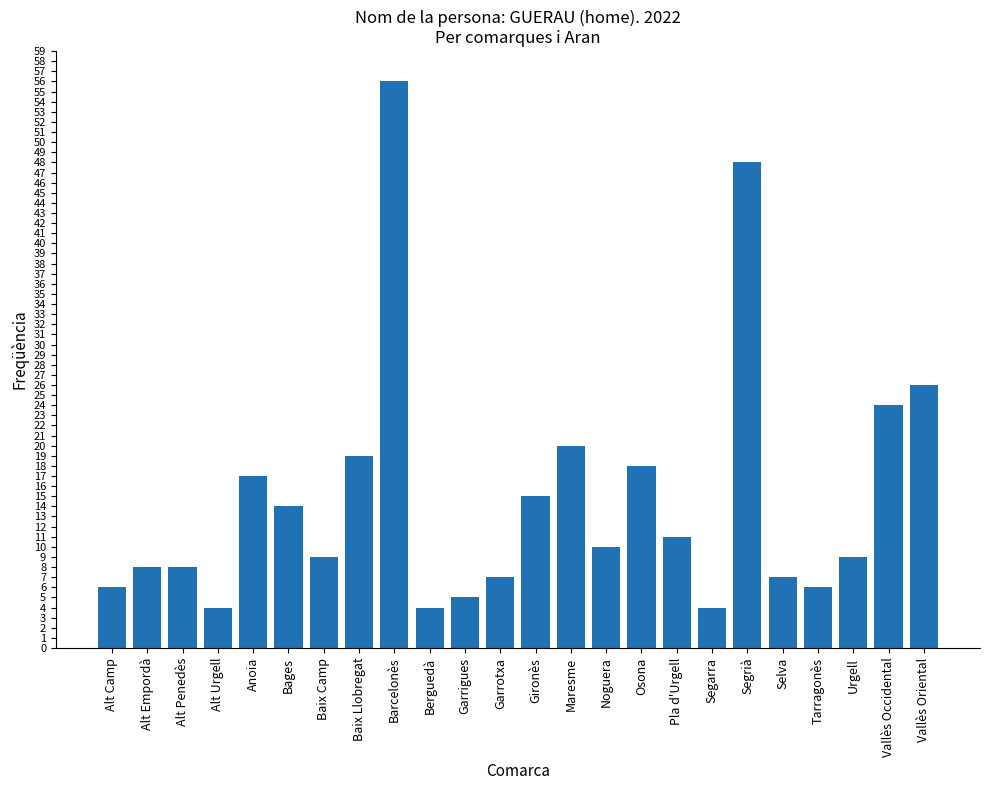

Reading left to right, transcribe all the data shown in this chart.

6	8	8	4	17	14	9	19	56	4	5	7	15	20	10	18	11	4	48	7	6	9	24	26